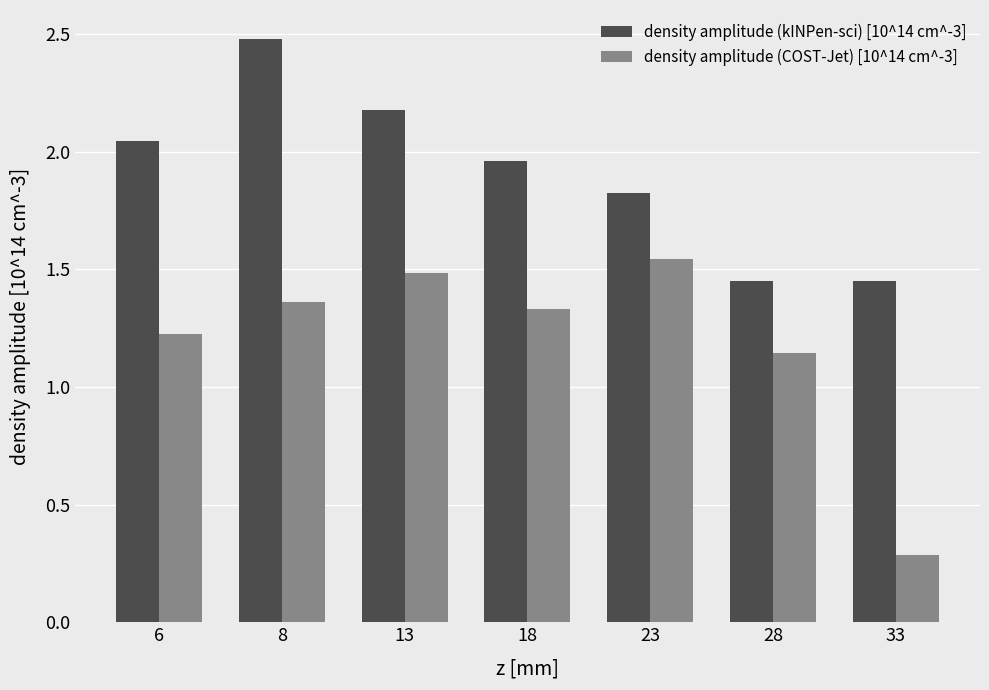

Which category has the highest value in the density amplitude (kINPen-sci) [10^14 cm^-3] series?

8